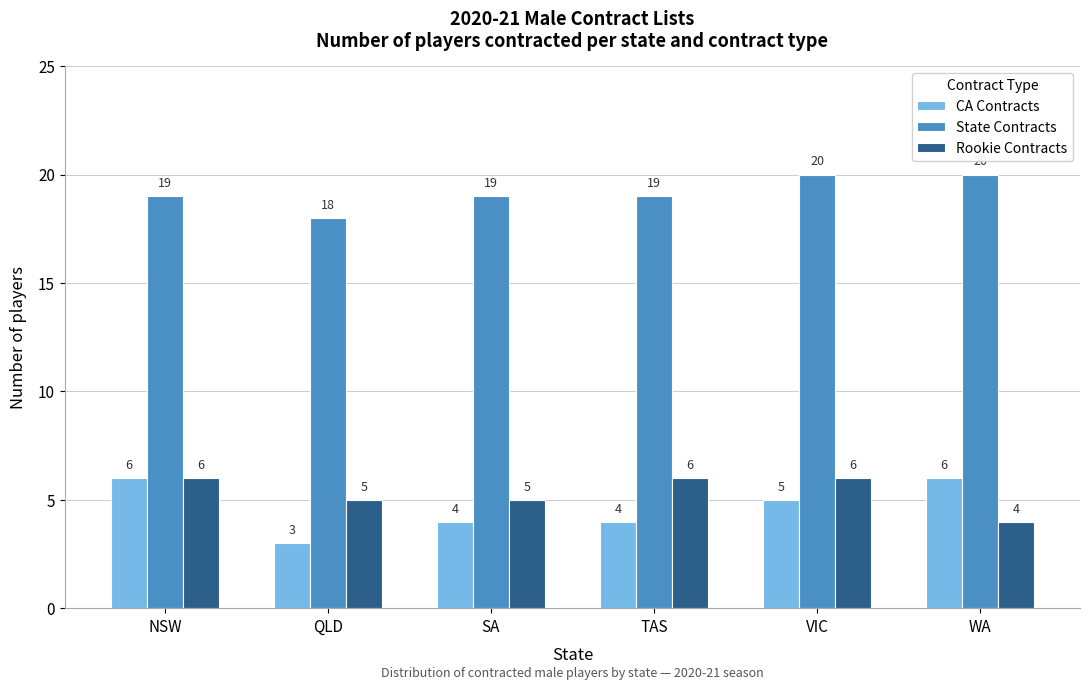

Reading left to right, transcribe all the data shown in this chart.

CA Contracts: 6	3	4	4	5	6
State Contracts: 19	18	19	19	20	20
Rookie Contracts: 6	5	5	6	6	4